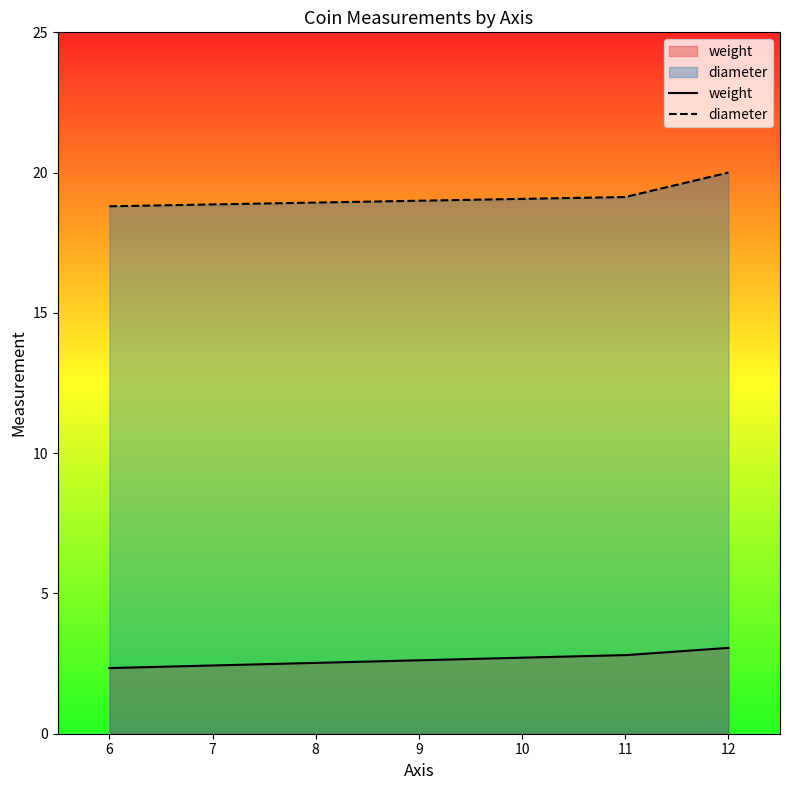

Is it true that weight equals 3.3 at 6?

False